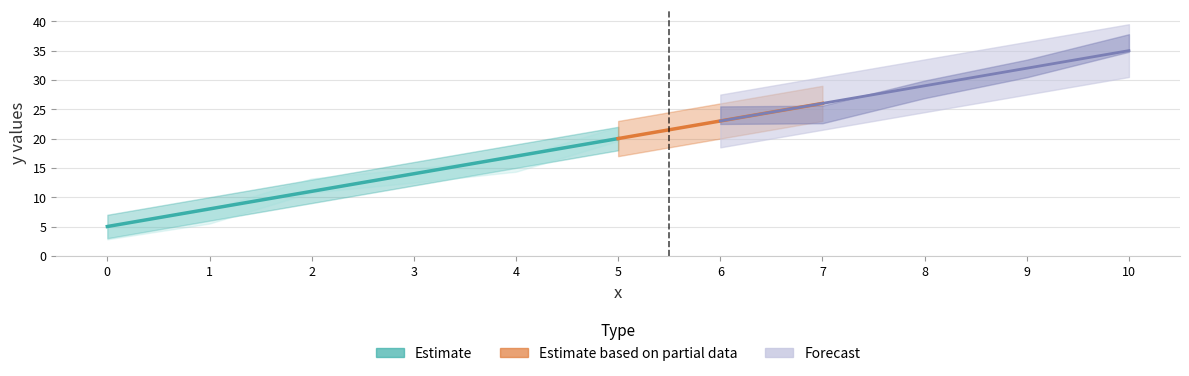

True or false: y has more than 1 points higher than both neighbors.

False